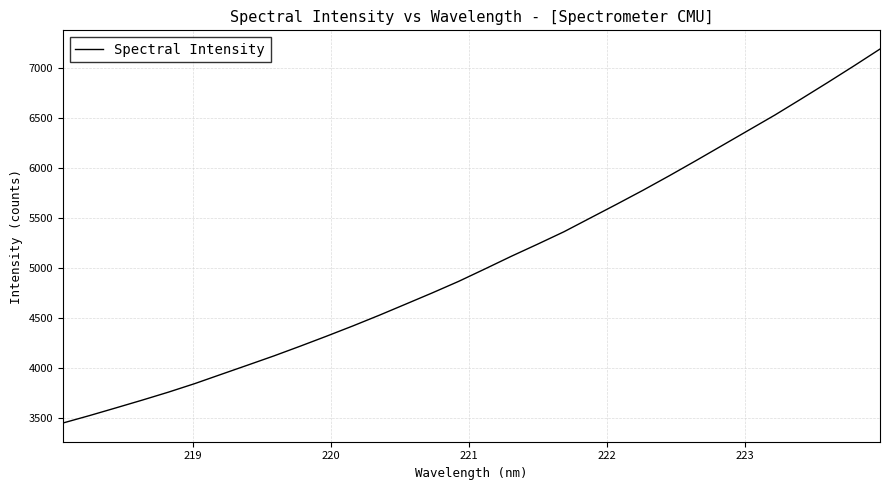

What is the minimum value shown in the chart?

3446.7